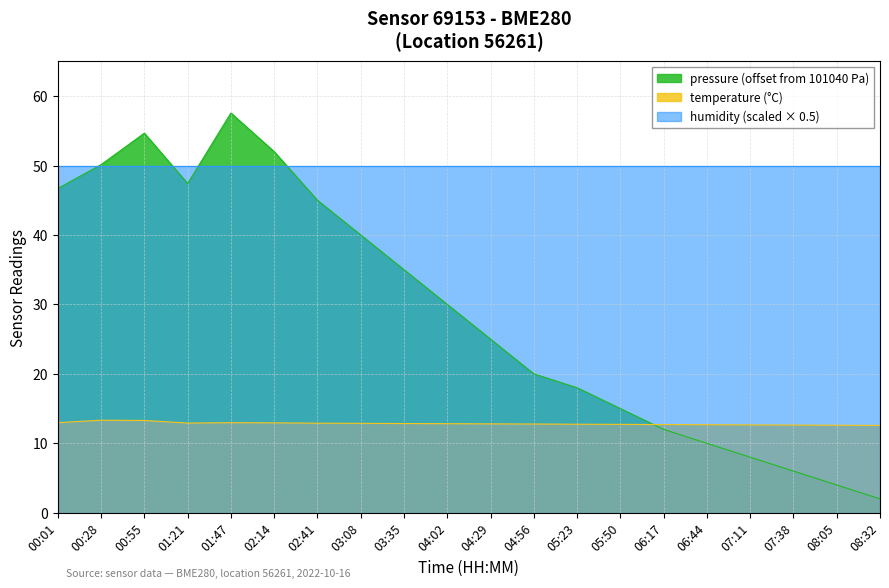

How many interior local valleys does the pressure series have?

1